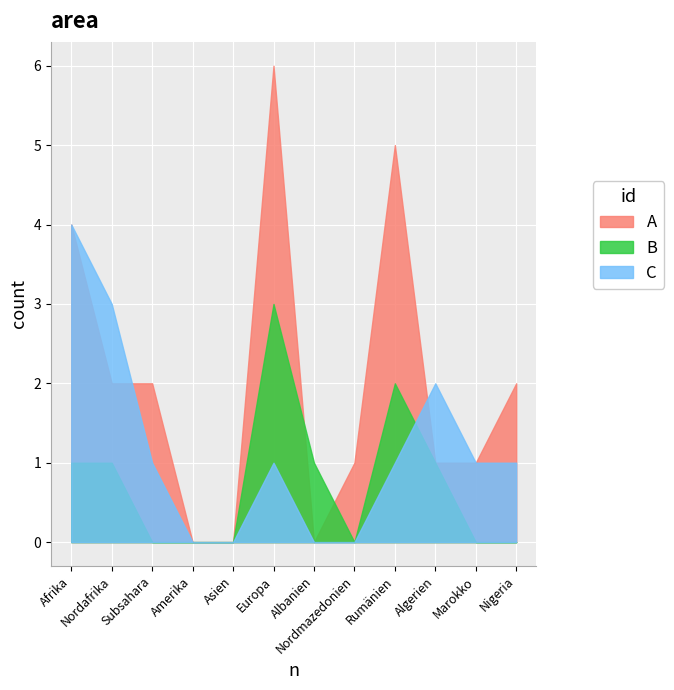

At which category is the sum across all series the highest?

Europa